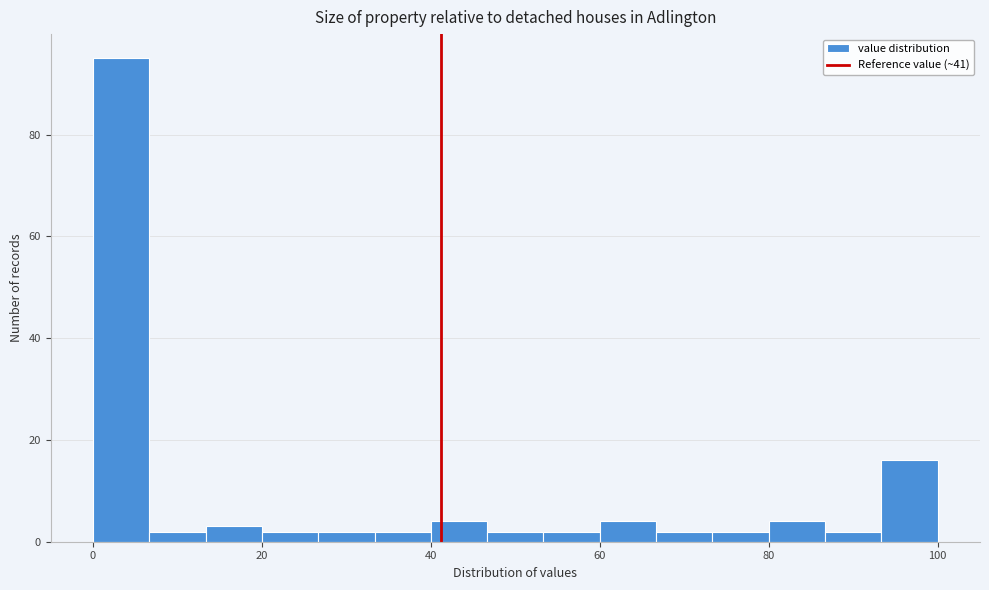

Read against the x-axis, roughly where is the centre of the tallest bar?

4